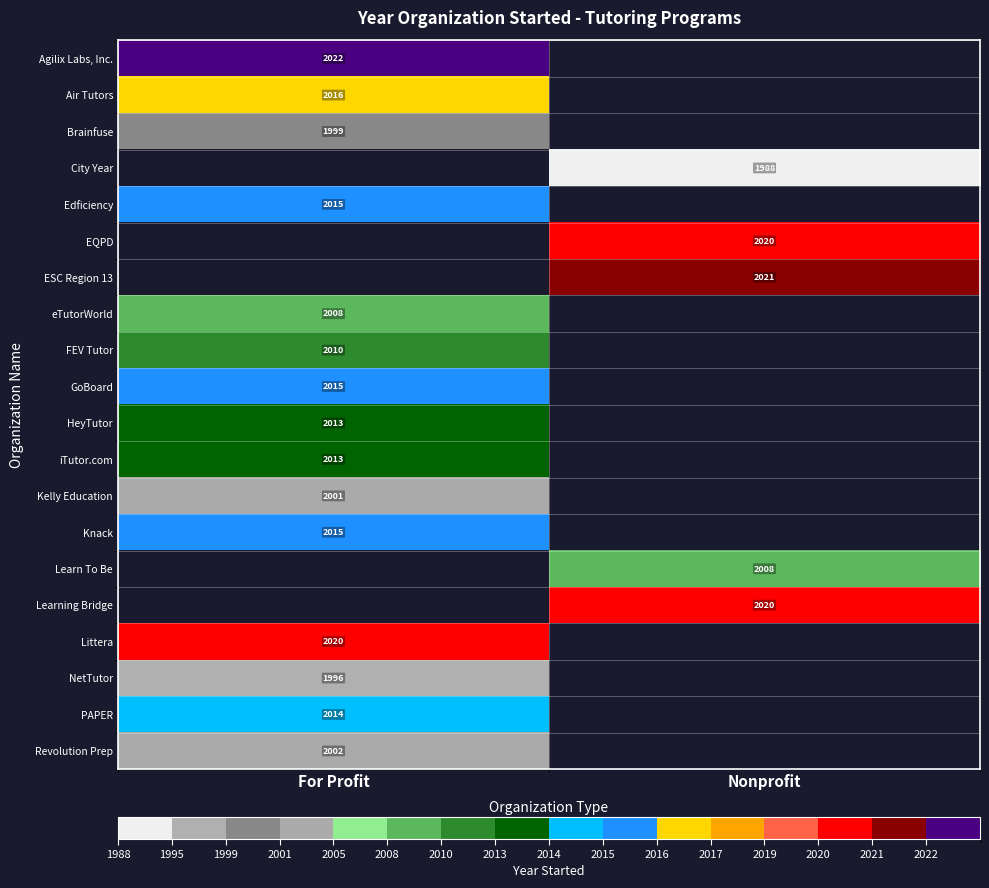

Is the value of iTutor.com at For Profit greater than the value of Knack at For Profit?

No